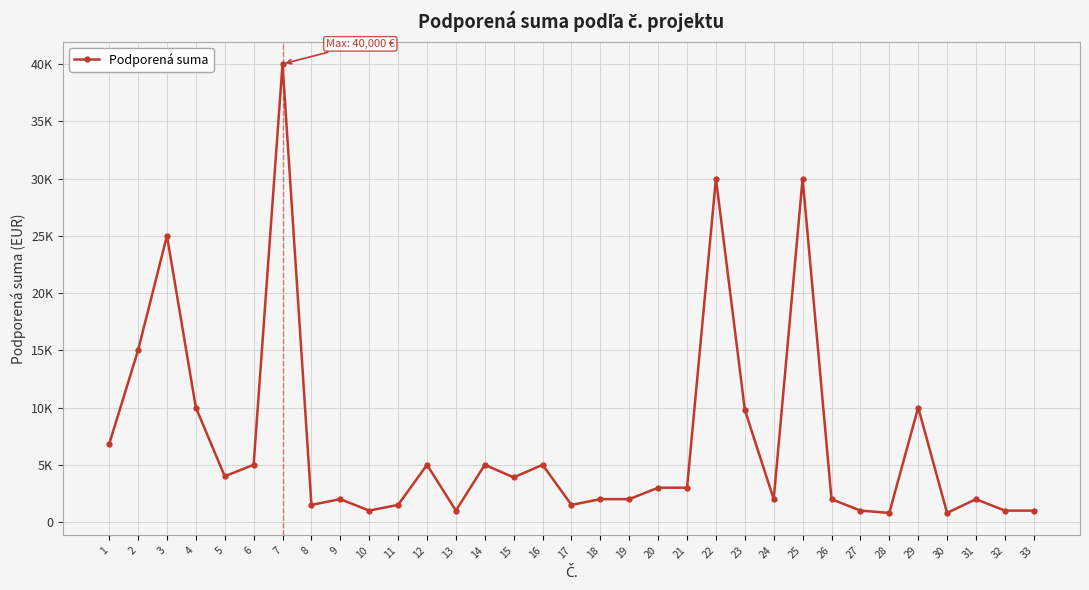

What is the smallest value displayed?

800.0